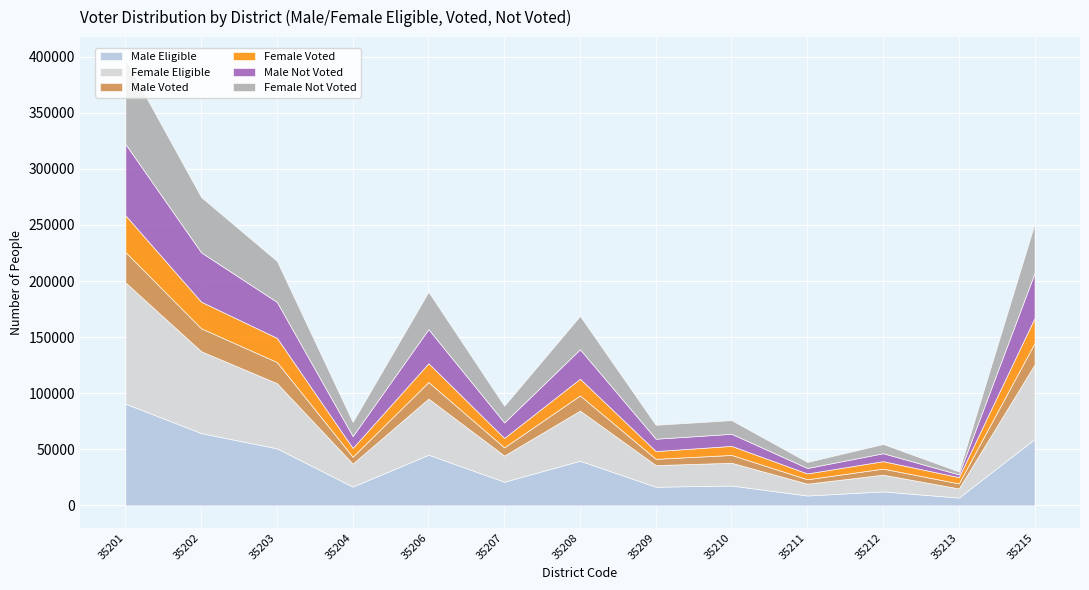

How many values in the Female Not Voted series exceed 14921?

6